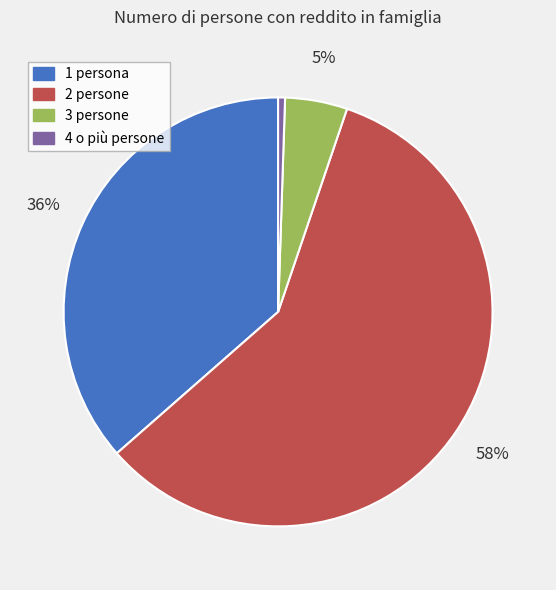

Is the sum of 3 persone and 4 o più persone greater than half?

No